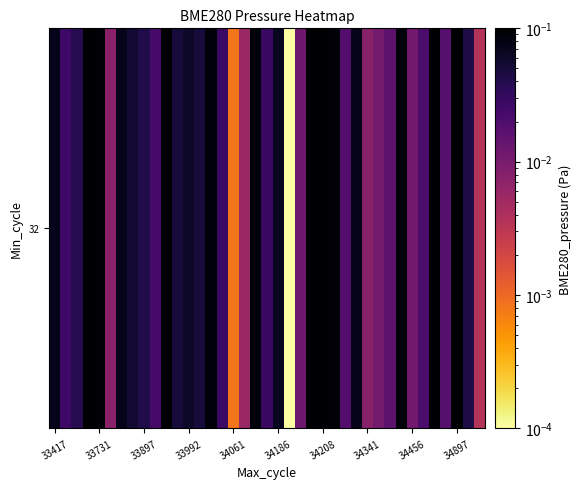

What is the difference between the second highest and second lowest values?

0.1